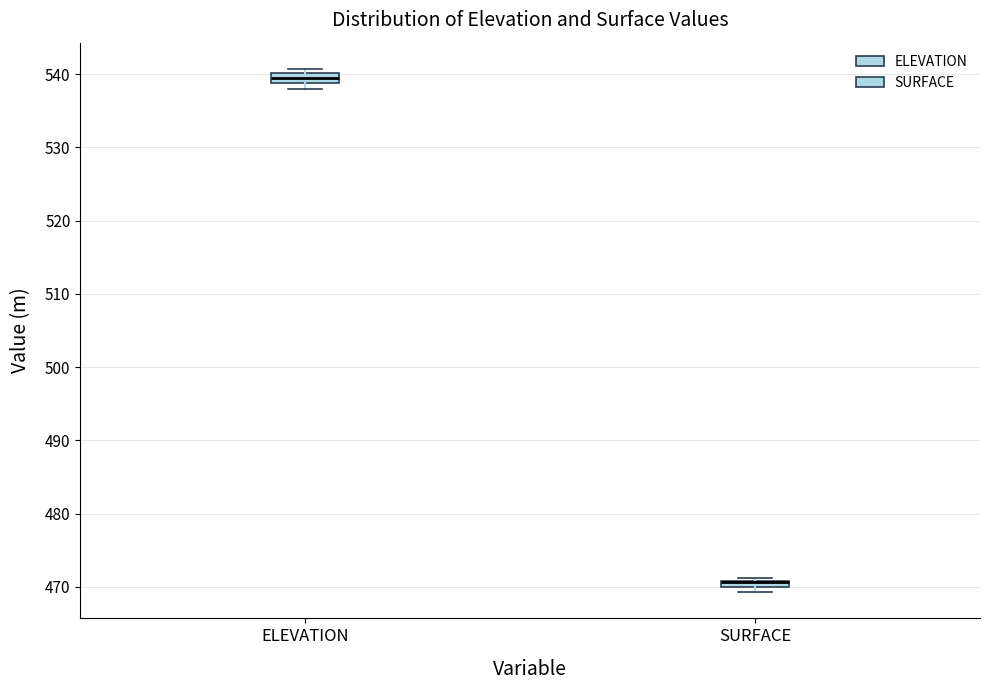

Where is the upper edge of the box for ELEVATION on the y-axis? The values are not printed on the chart, so give them approximately, as read against the axis.

540